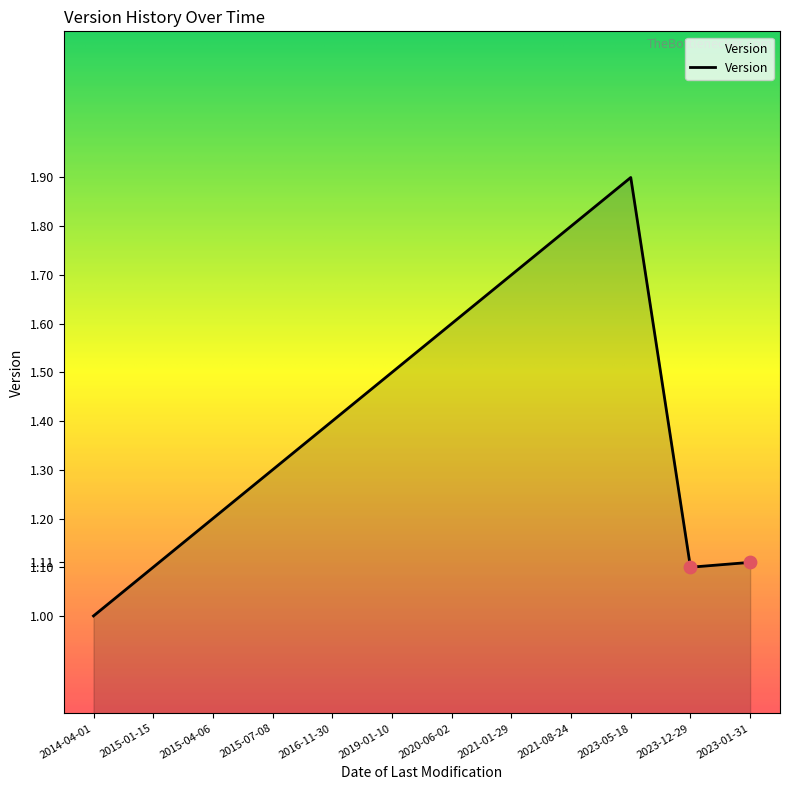

Approximately how many times larger is the value at 2020-06-02 compared to 2023-12-29?

1.5